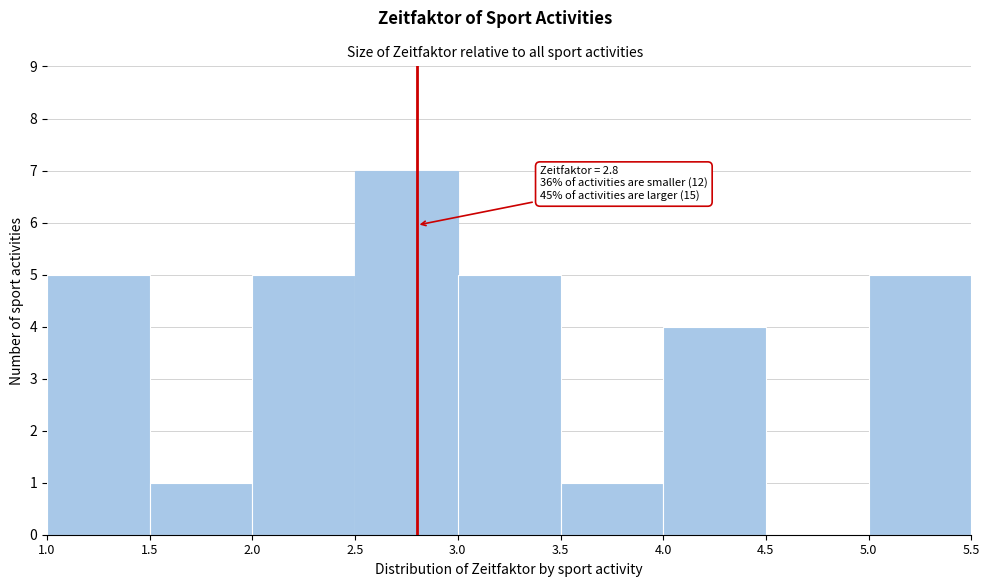

Over which range of the x-axis is the bar tallest?

2.5 to 3.0